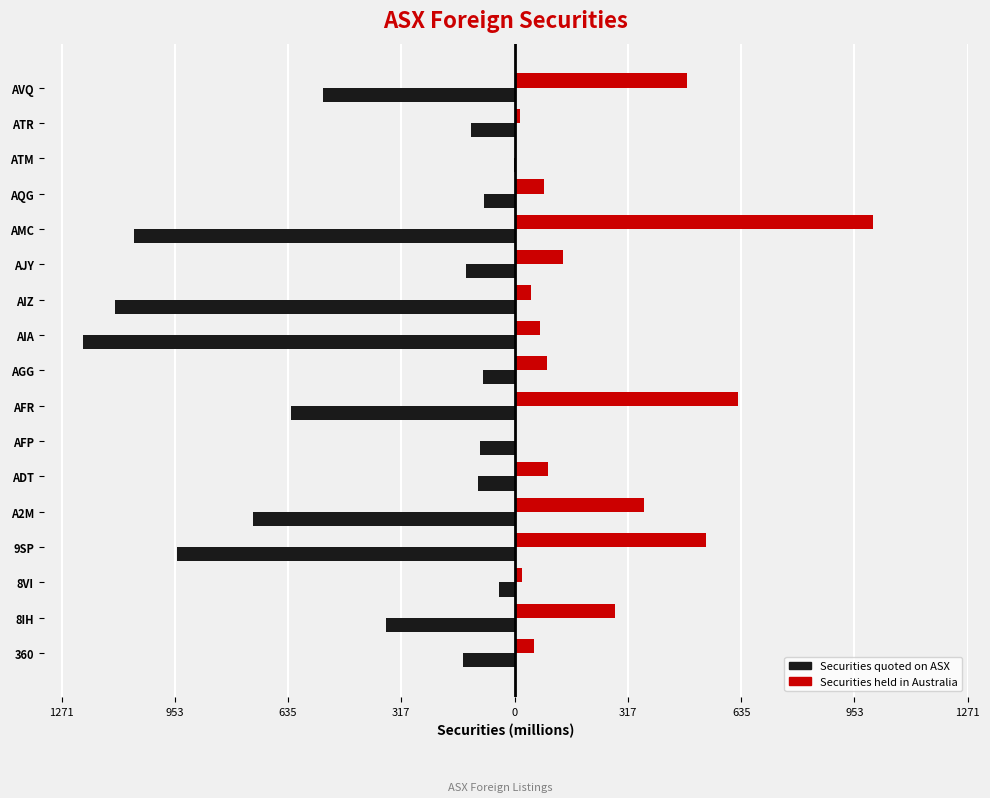

What are all the series names shown in the legend?

Securities quoted on ASX, Securities held in Australia